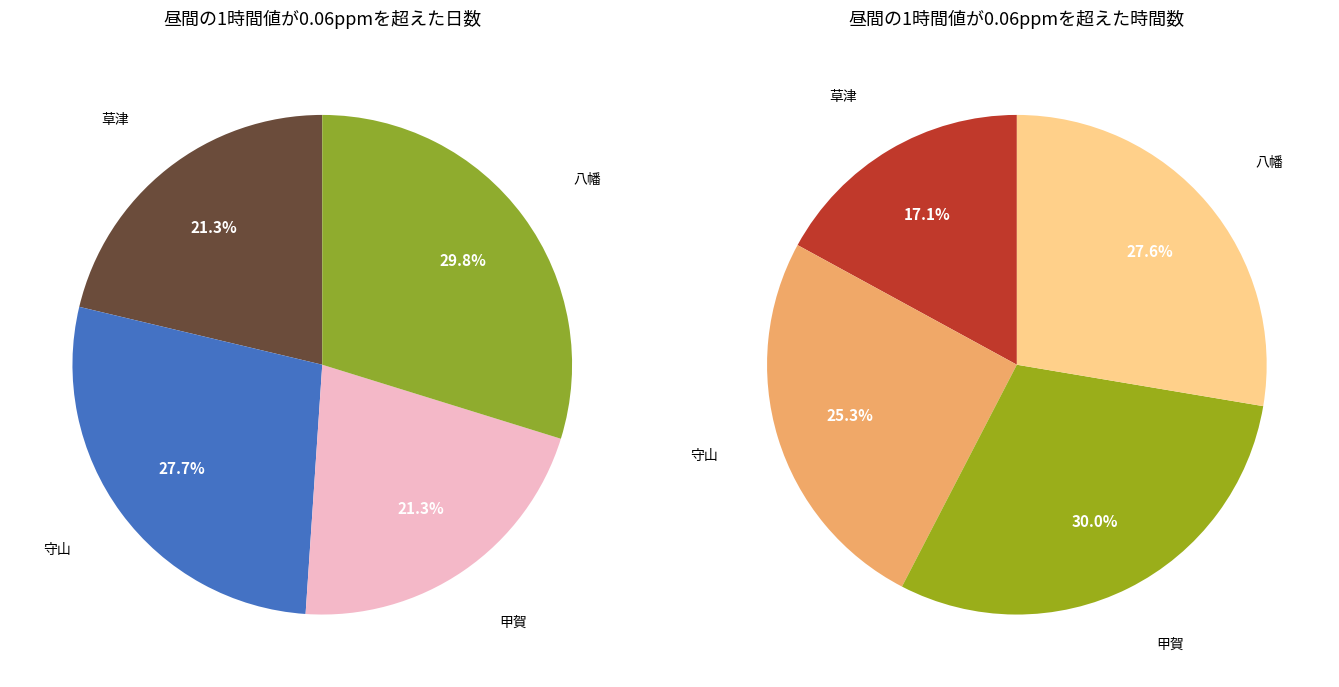

True or false: 八幡 accounts for 30% of the total.

True